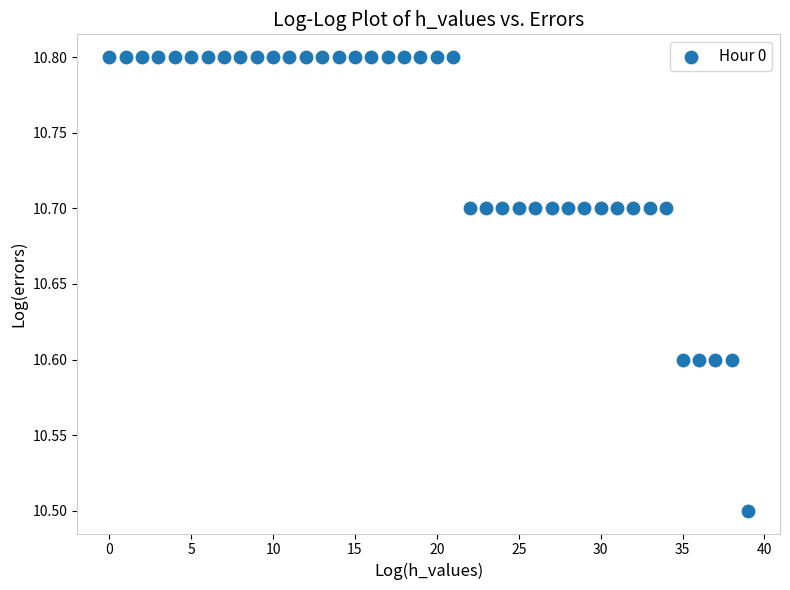

What Y value in the scatter plot is closest to 10?

10.5